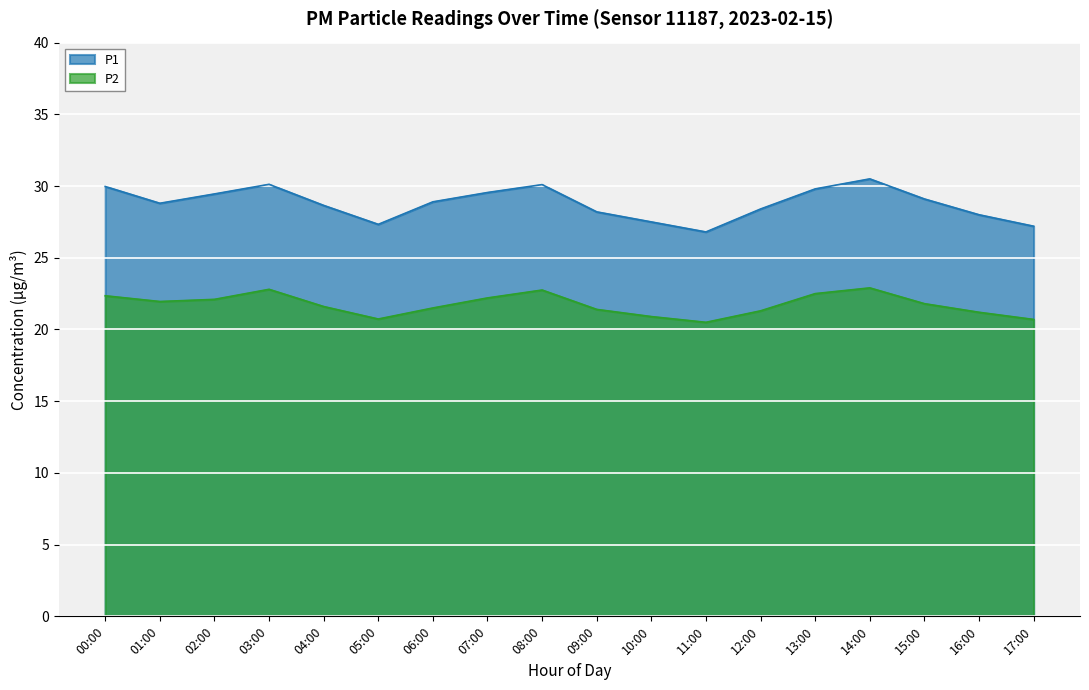

What position from the left is 05:00?

6